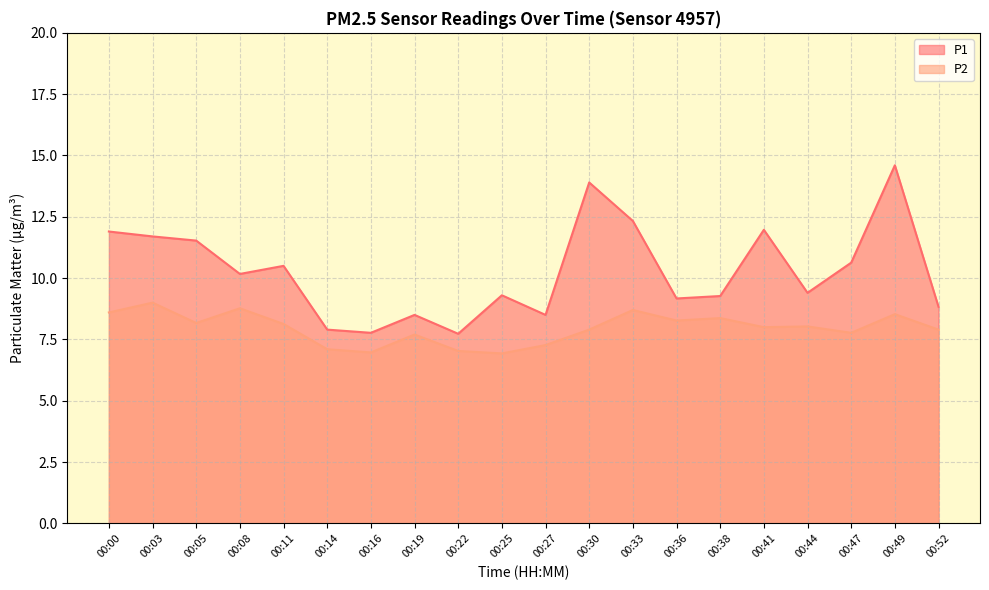

What is the total value across all series at 00:11?

18.6